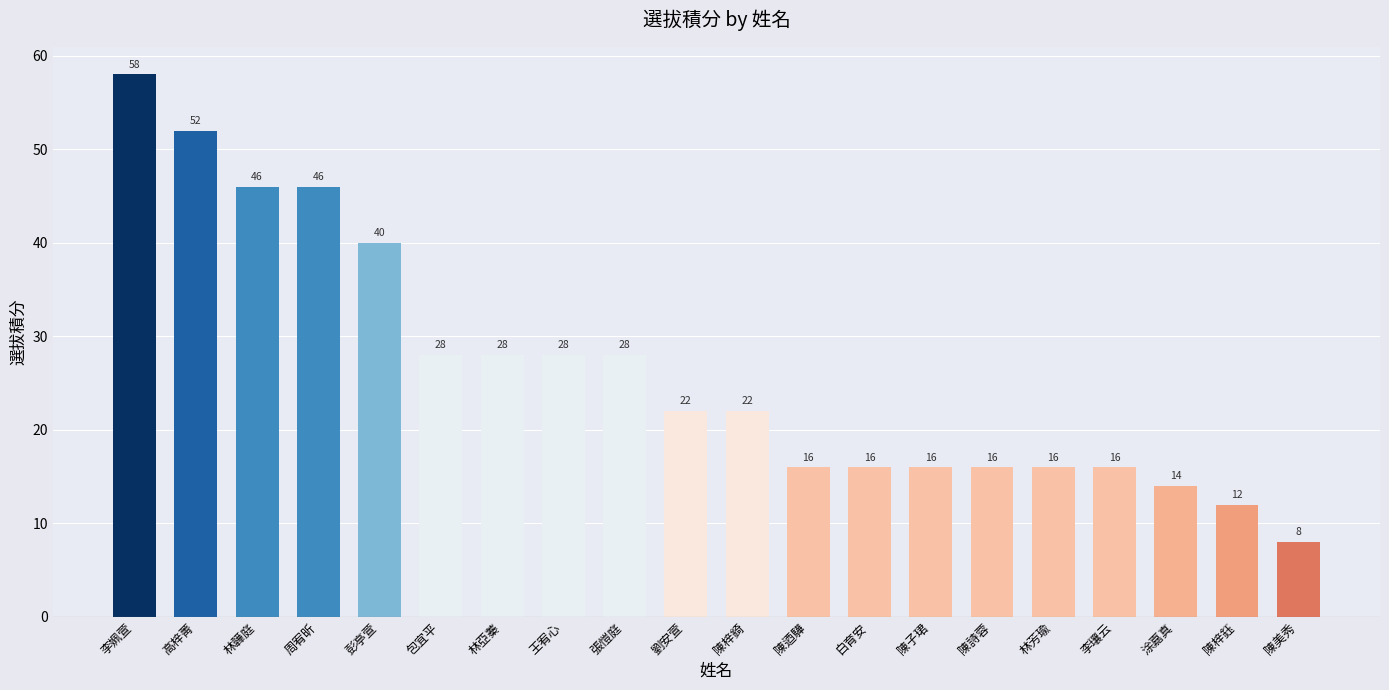

What is the label of the 1st bar from the right?

陳美秀